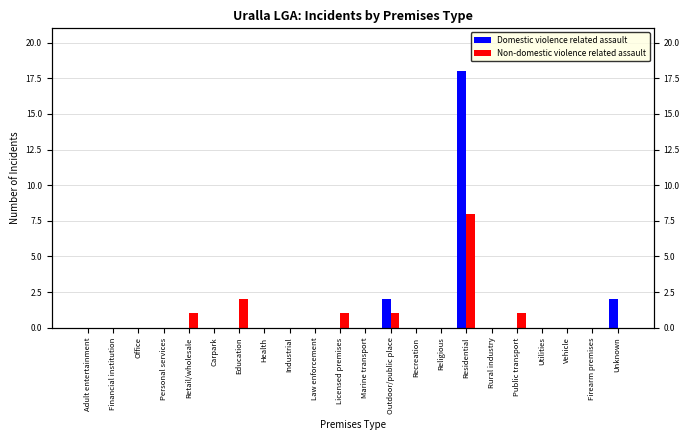

Rank the series by their average value, from highest to lowest.

Domestic violence related assault, Non-domestic violence related assault